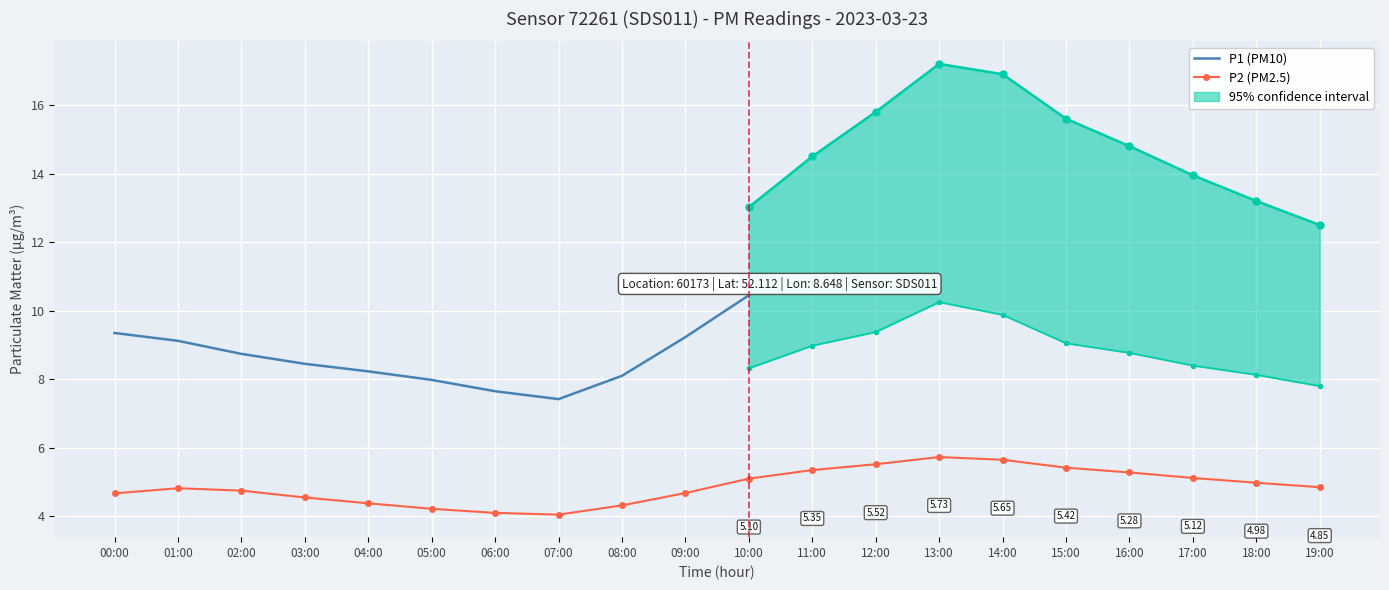

Which has a higher value, 04:00 or 10:00?

10:00